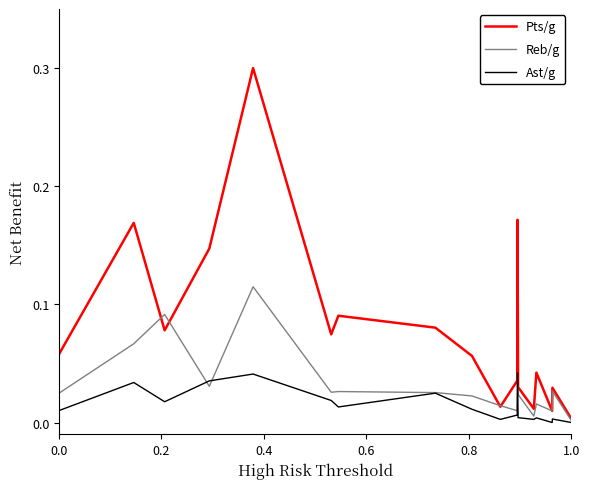

Which series has the largest total across all categories?

Pts/g